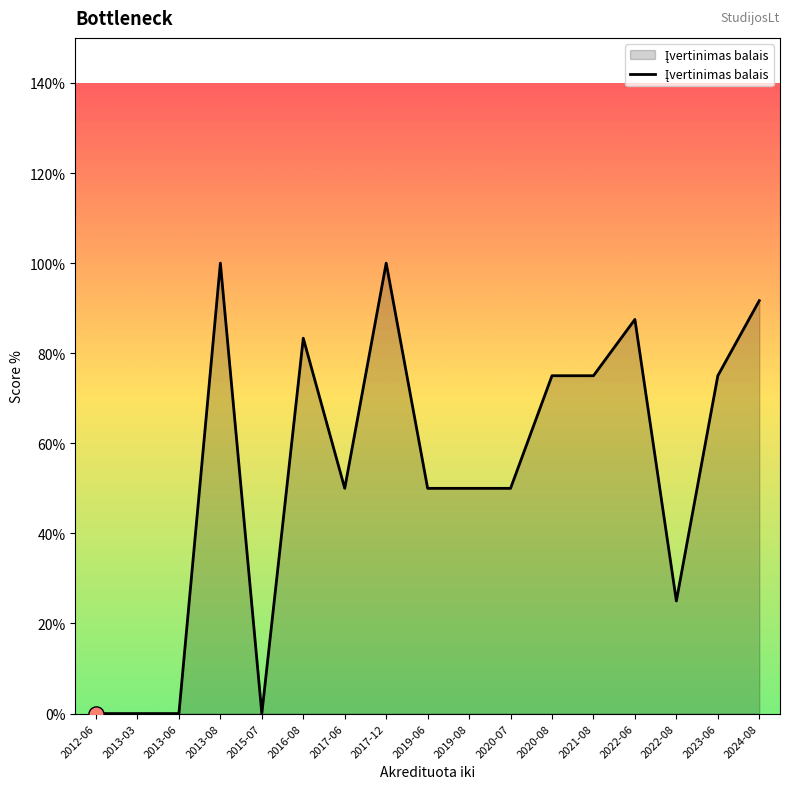

Between 2013-06 and 2024-08, which is larger?

2024-08